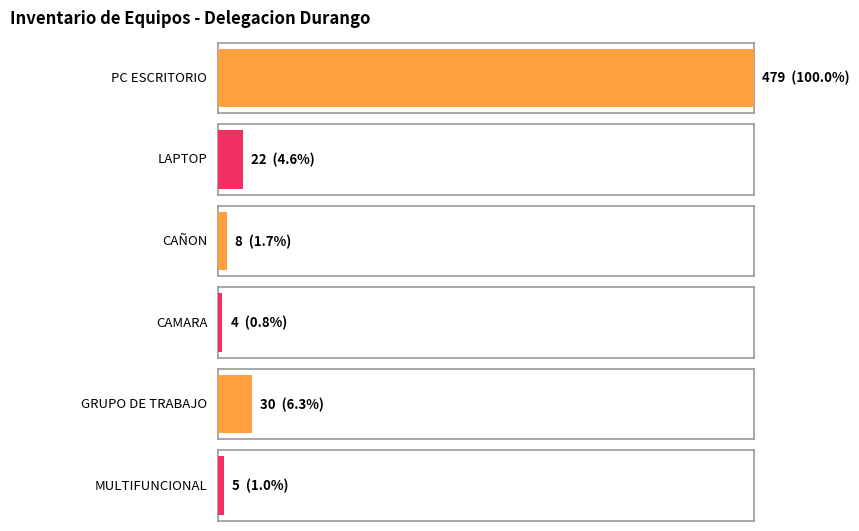

What position from the left is CAÑON?

3